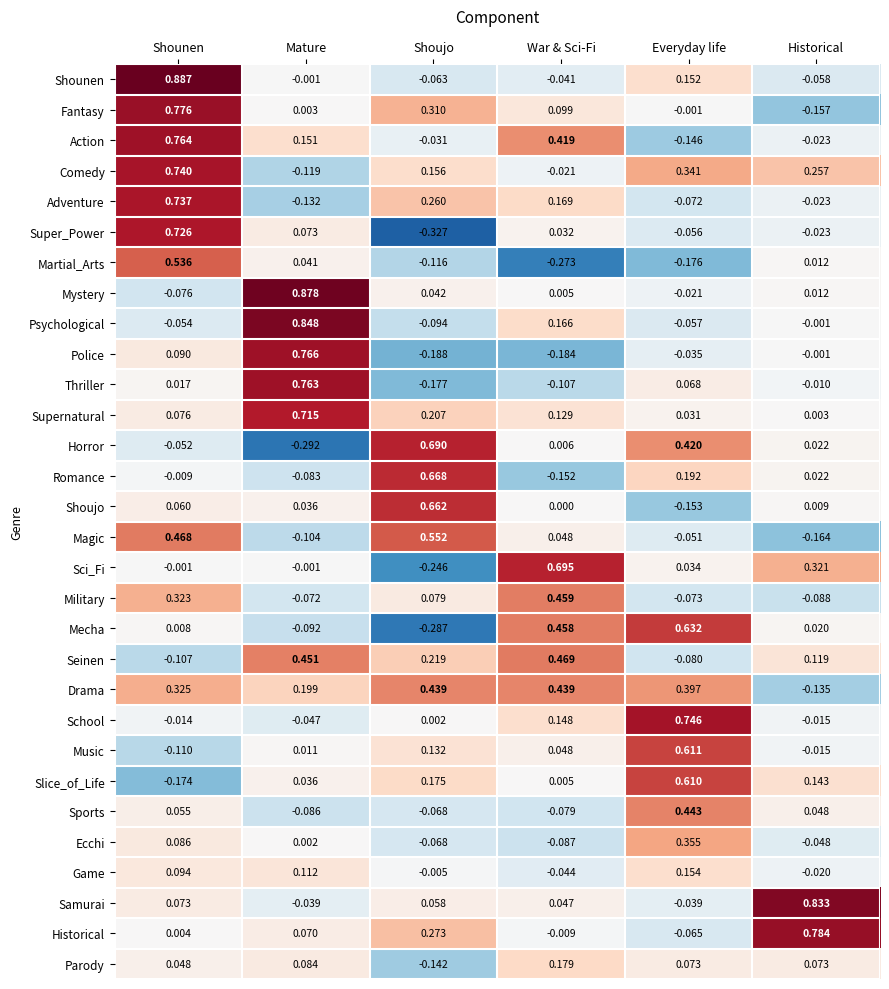

Which label corresponds to the largest value in the chart?

Shounen